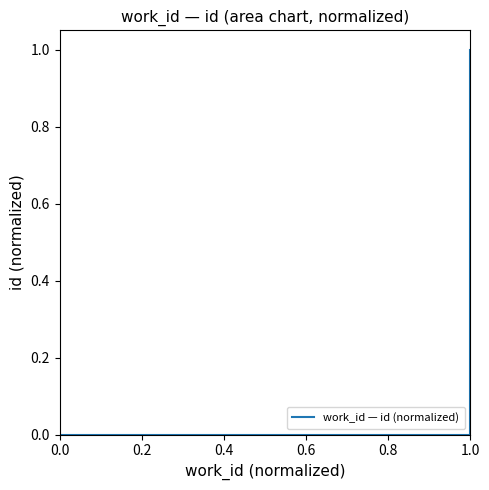

How many categories are shown in the chart?

5